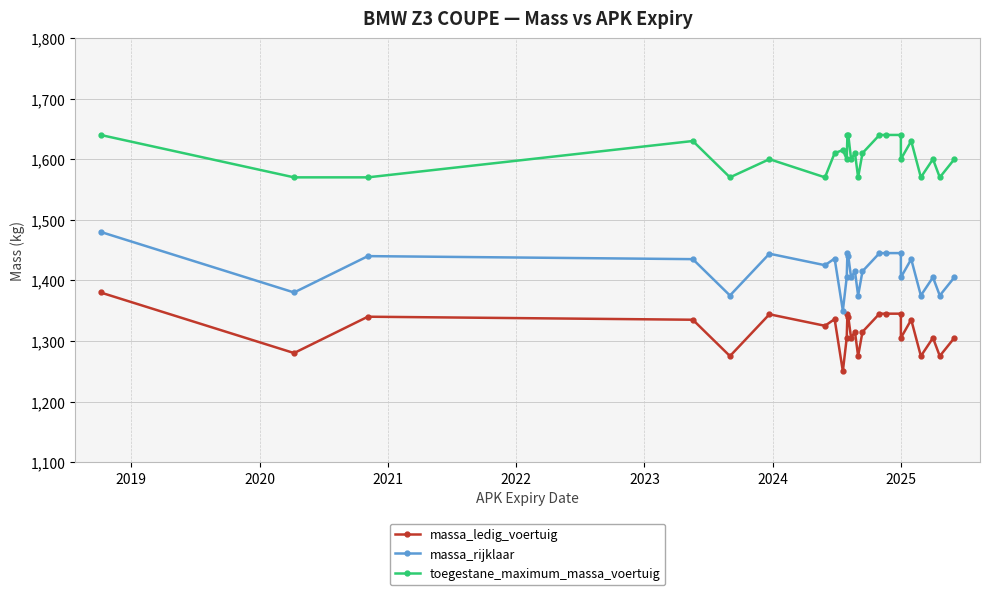

The massa_rijklaar series shows 2239 at 14. True or false?

False